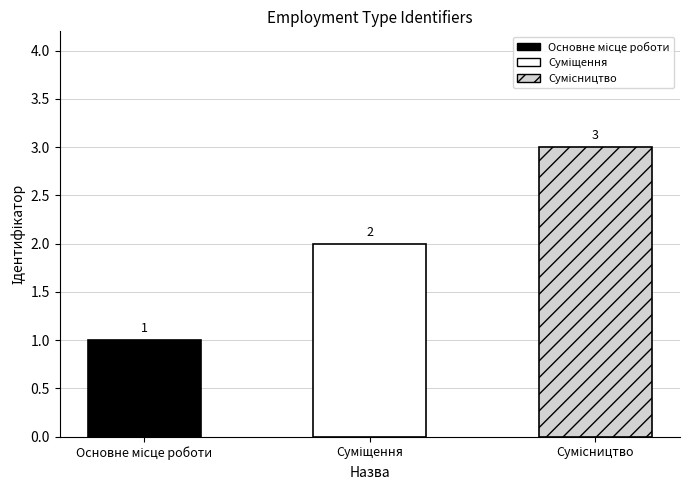

Where is the data nearest to the value 2?

Суміщення